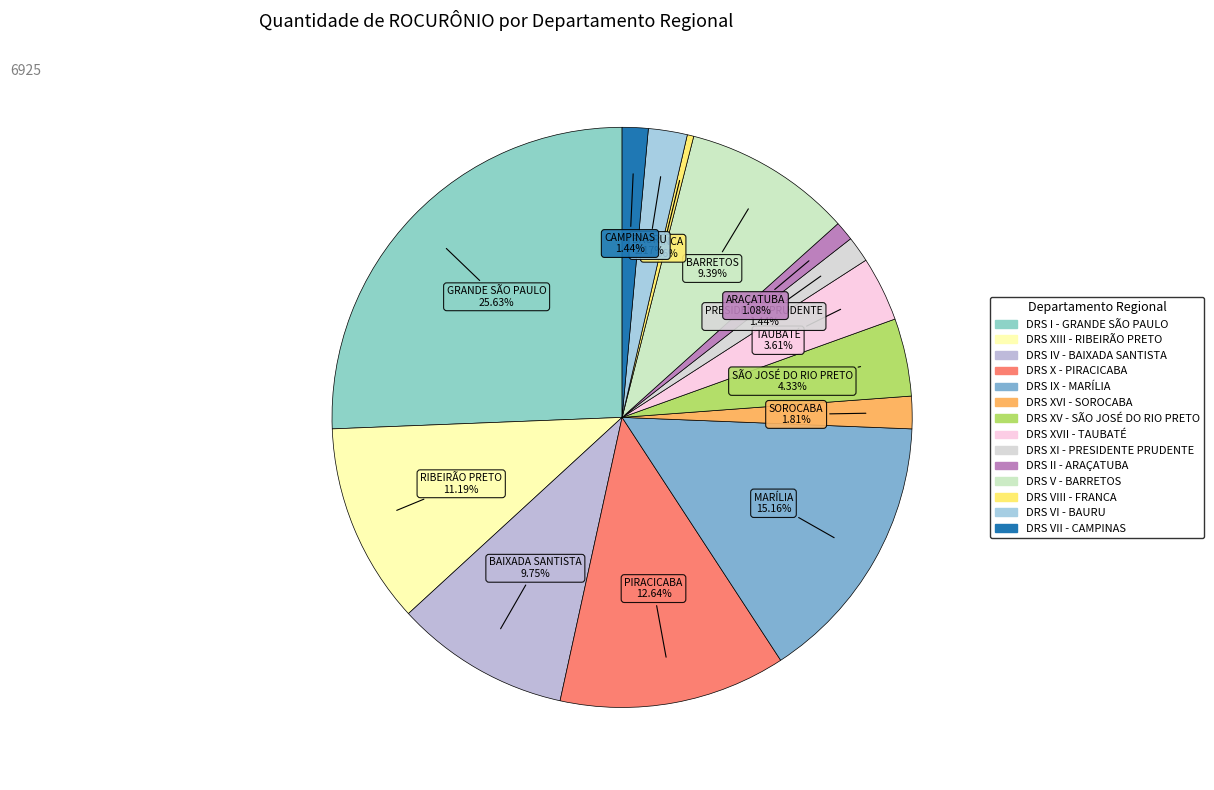

Is it true that DRS I - GRANDE SÃO PAULO is 18% of the pie?

False